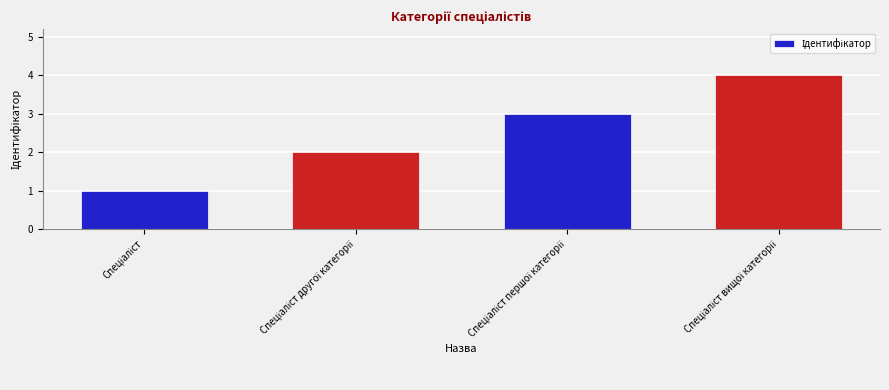

What is the difference between the maximum and minimum values?

3